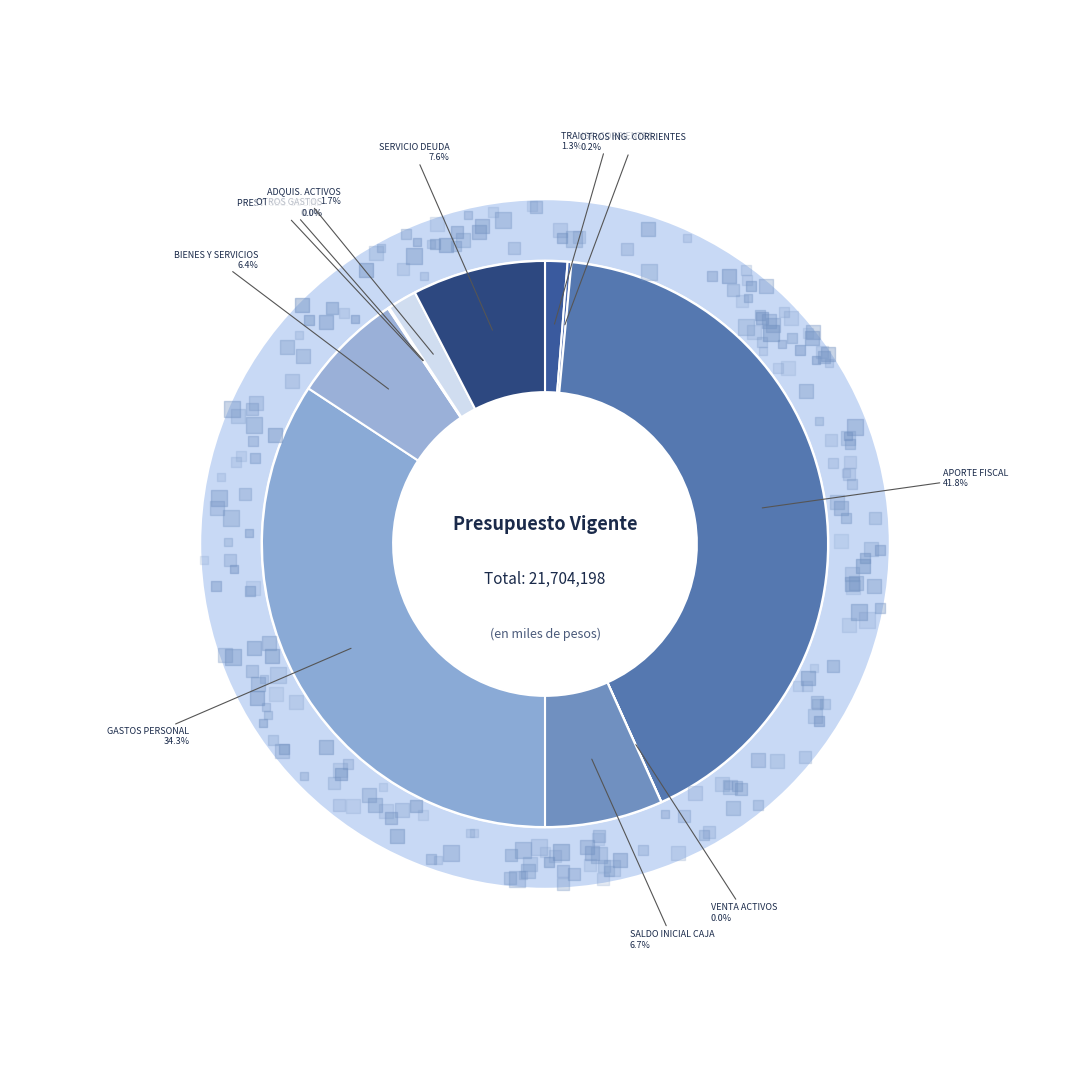

Which category has the biggest portion of the pie?

APORTE FISCAL